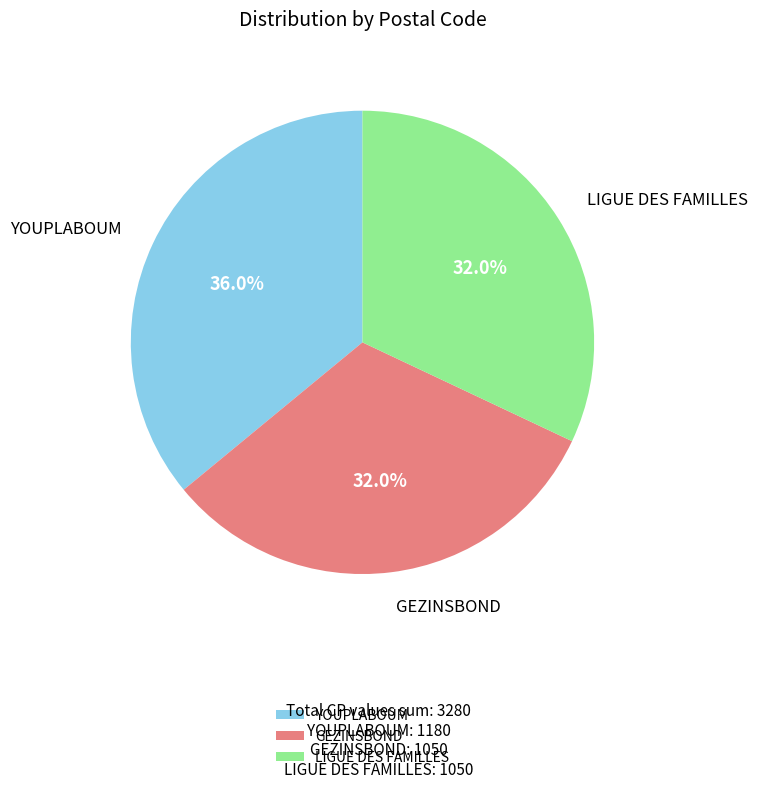

How many segments does this pie chart have?

3